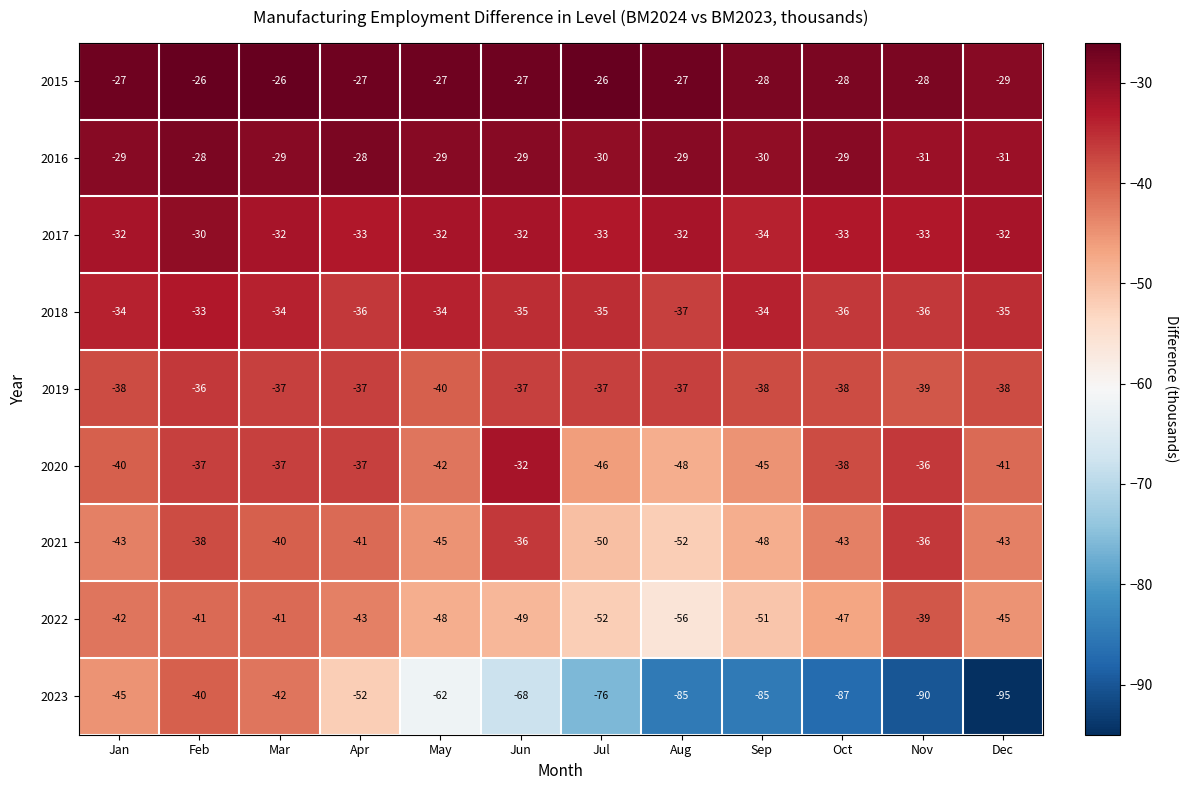

What is the difference between the second highest and minimum values in the 2016 series?

3